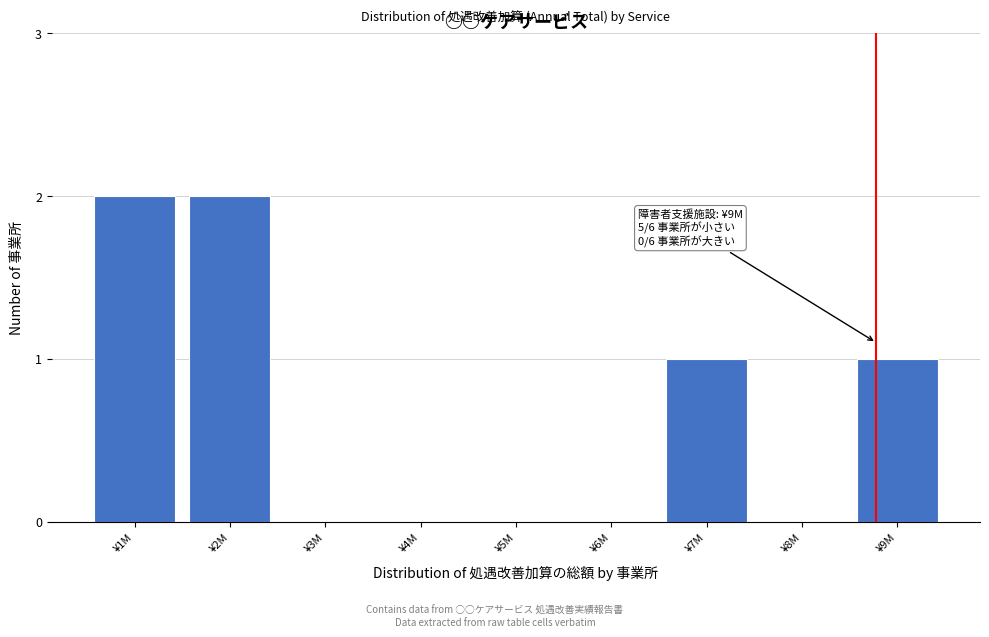

Reading left to right, list all the values displayed in this chart.

¥1M=2	¥2M=2	¥3M=0	¥4M=0	¥5M=0	¥6M=0	¥7M=1	¥8M=0	¥9M=1